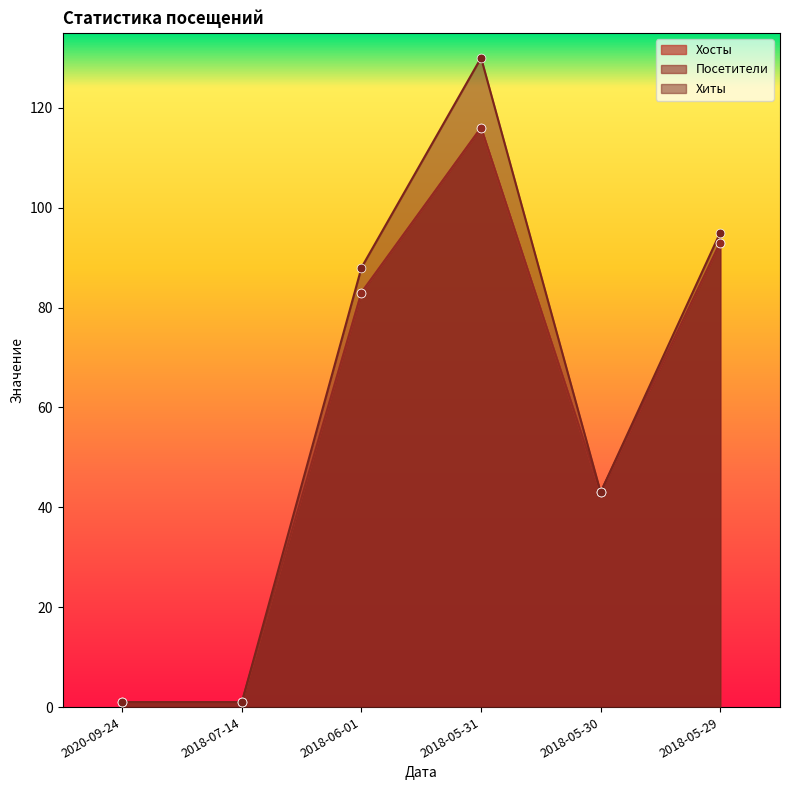

Which series contains the highest Y value?

Хиты